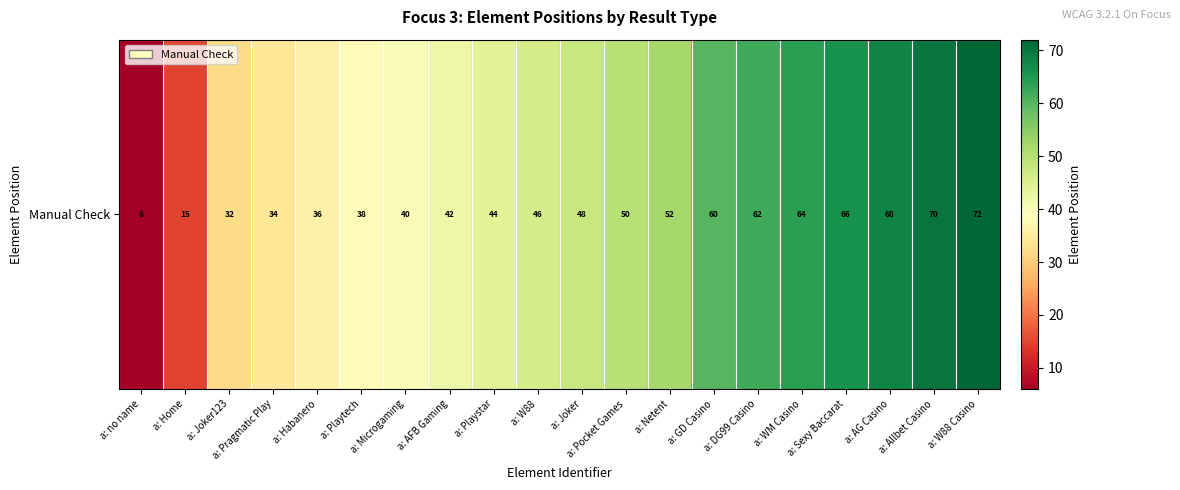

Reading right to left, extract all data points from this chart.

a: W88 Casino=72	a: Allbet Casino=70	a: AG Casino=68	a: Sexy Baccarat=66	a: WM Casino=64	a: DG99 Casino=62	a: GD Casino=60	a: Netent=52	a: Pocket Games=50	a: Joker=48	a: W88=46	a: Playstar=44	a: AFB Gaming=42	a: Microgaming=40	a: Playtech=38	a: Habanero=36	a: Pragmatic Play=34	a: Joker123=32	a: Home=15	a: no name=6